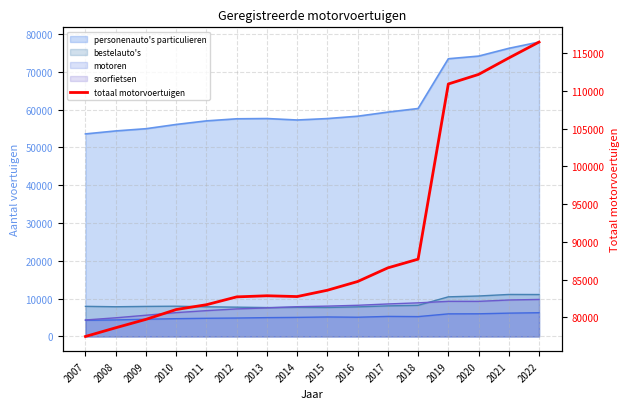

At which category does the data reach its first local valley?

2014